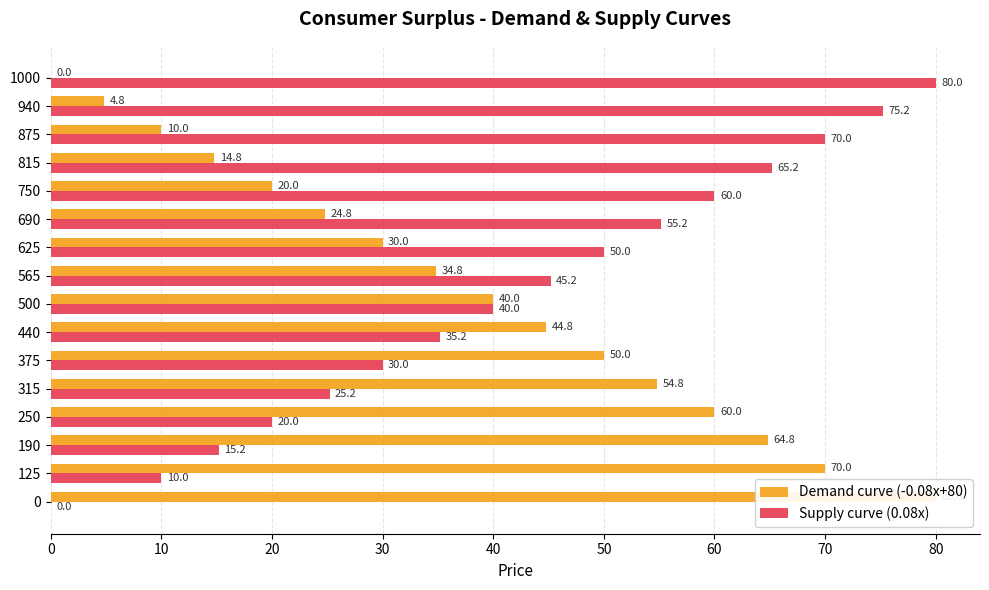

Between 125 and 625, which series saw the biggest shift?

Demand curve (-0.08x+80)